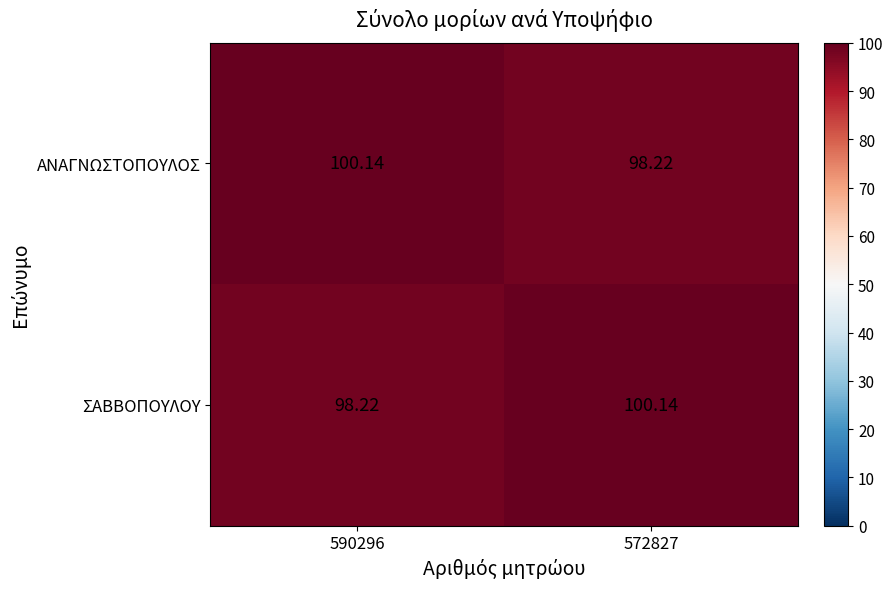

Which series has the largest total across all categories?

ΑΝΑΓΝΩΣΤΟΠΟΥΛΟΣ